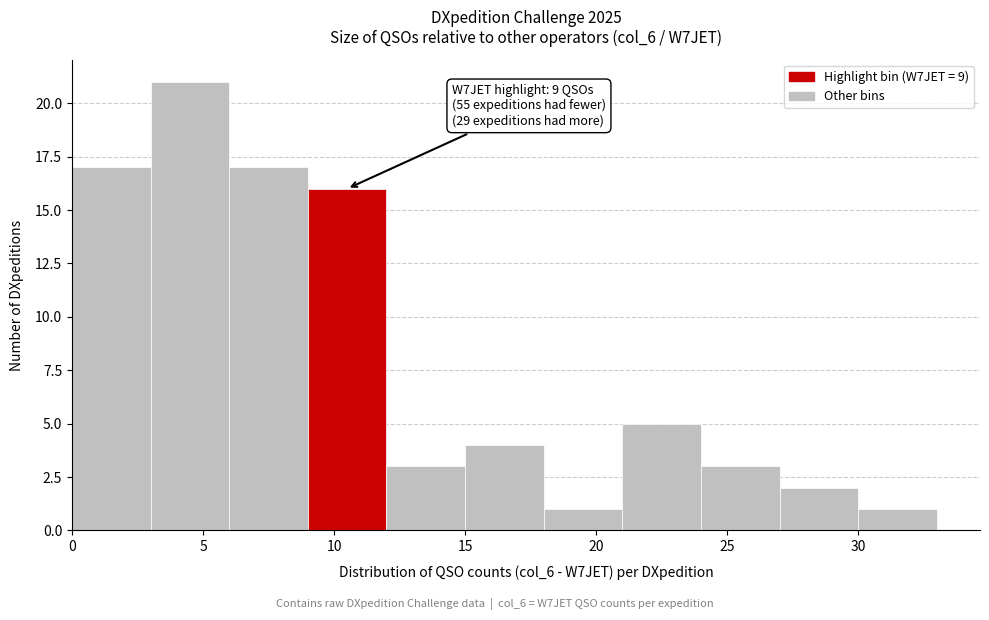

Which range on the x-axis has the tallest bar?

3 to 6